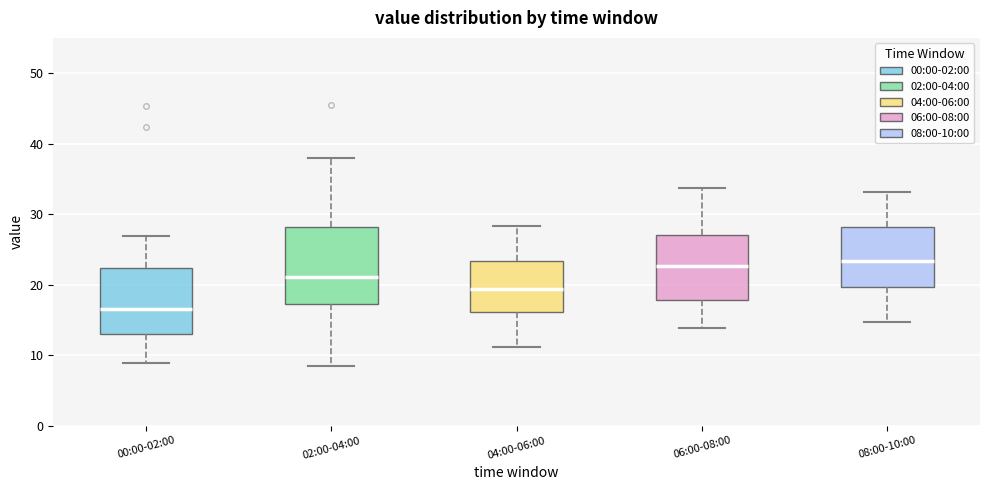

Reading left to right, transcribe this box plot: for each box, give where its median line is, the range the box spans, and where its two whiskers end, as read against the y-axis. The values are not printed on the chart, so give them approximately, as read against the axis.

00:00-02:00: median 16, box 13 to 22, whiskers 9 to 27
02:00-04:00: median 21, box 17 to 28, whiskers 9 to 38
04:00-06:00: median 19, box 16 to 23, whiskers 11 to 28
06:00-08:00: median 23, box 18 to 27, whiskers 14 to 34
08:00-10:00: median 23, box 20 to 28, whiskers 15 to 33